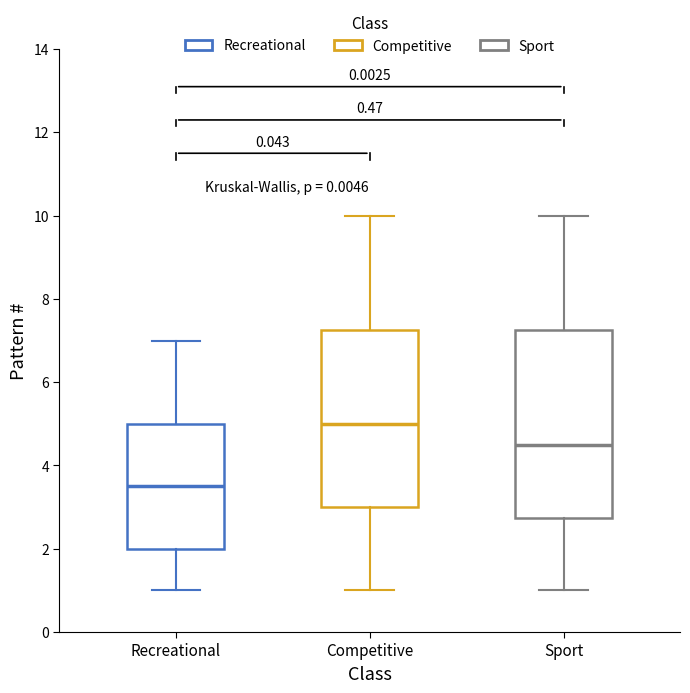

Where is the upper edge of the box for Sport on the y-axis? The values are not printed on the chart, so give them approximately, as read against the axis.

7.2